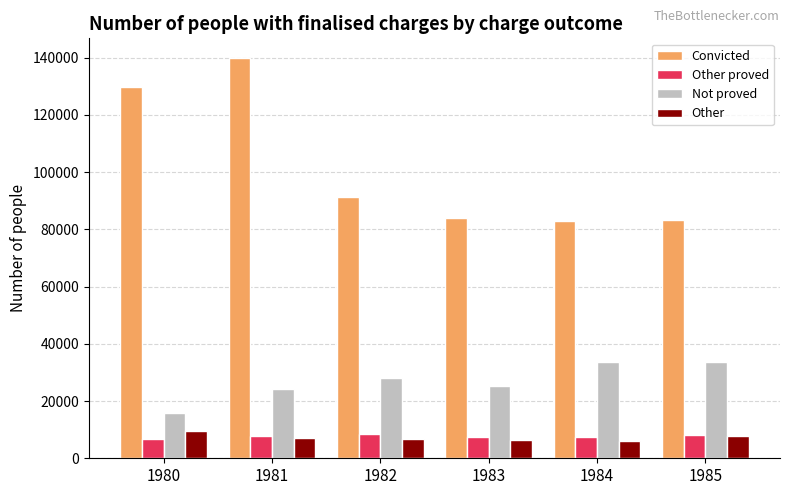

Rank the series at 1982 from lowest to highest value.

Other, Other proved, Not proved, Convicted